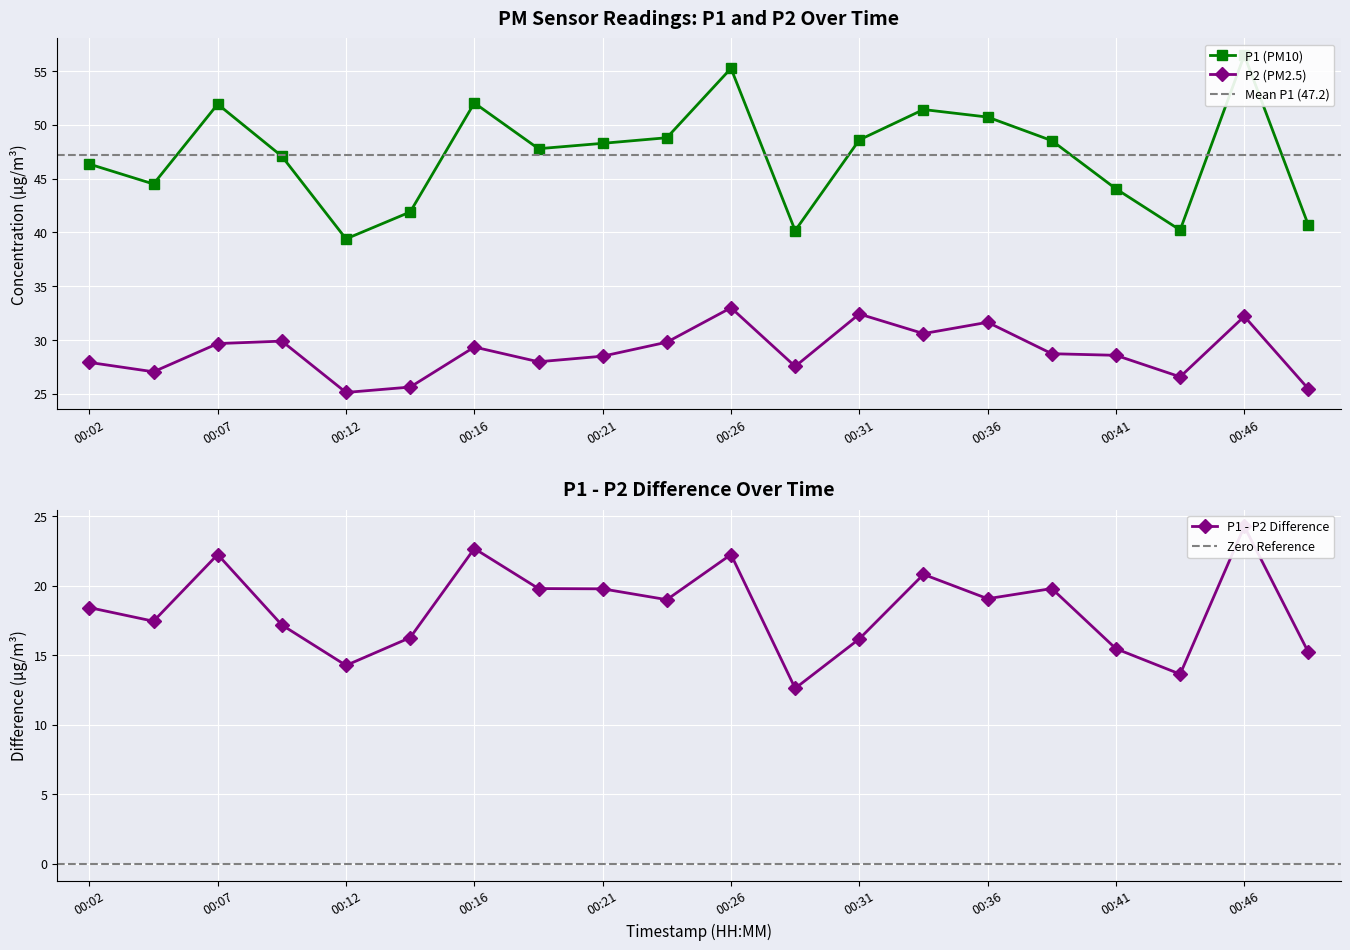

True or false: P2 (PM2.5) has a value of 28.5 at 00:21.

True